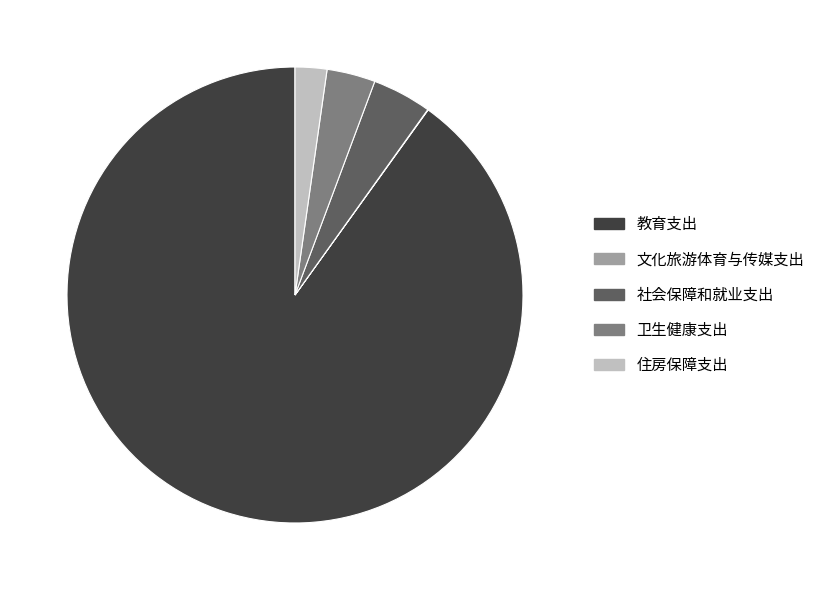

Which category has the biggest portion of the pie?

教育支出